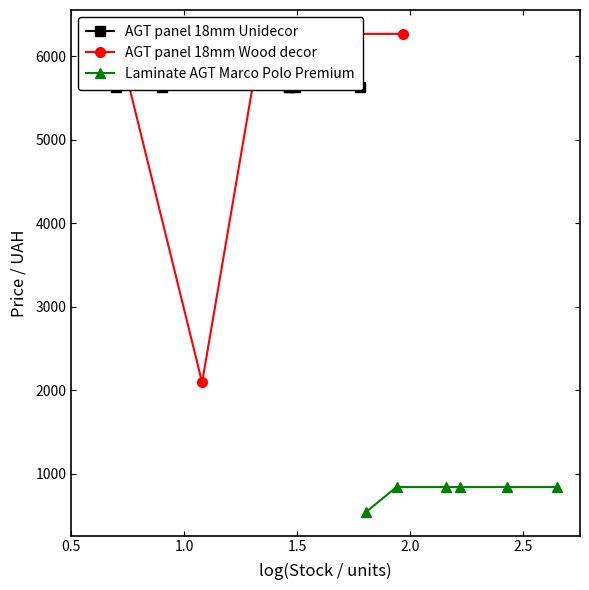

What is the highest value of the Laminate AGT Marco Polo Premium series?

842.8